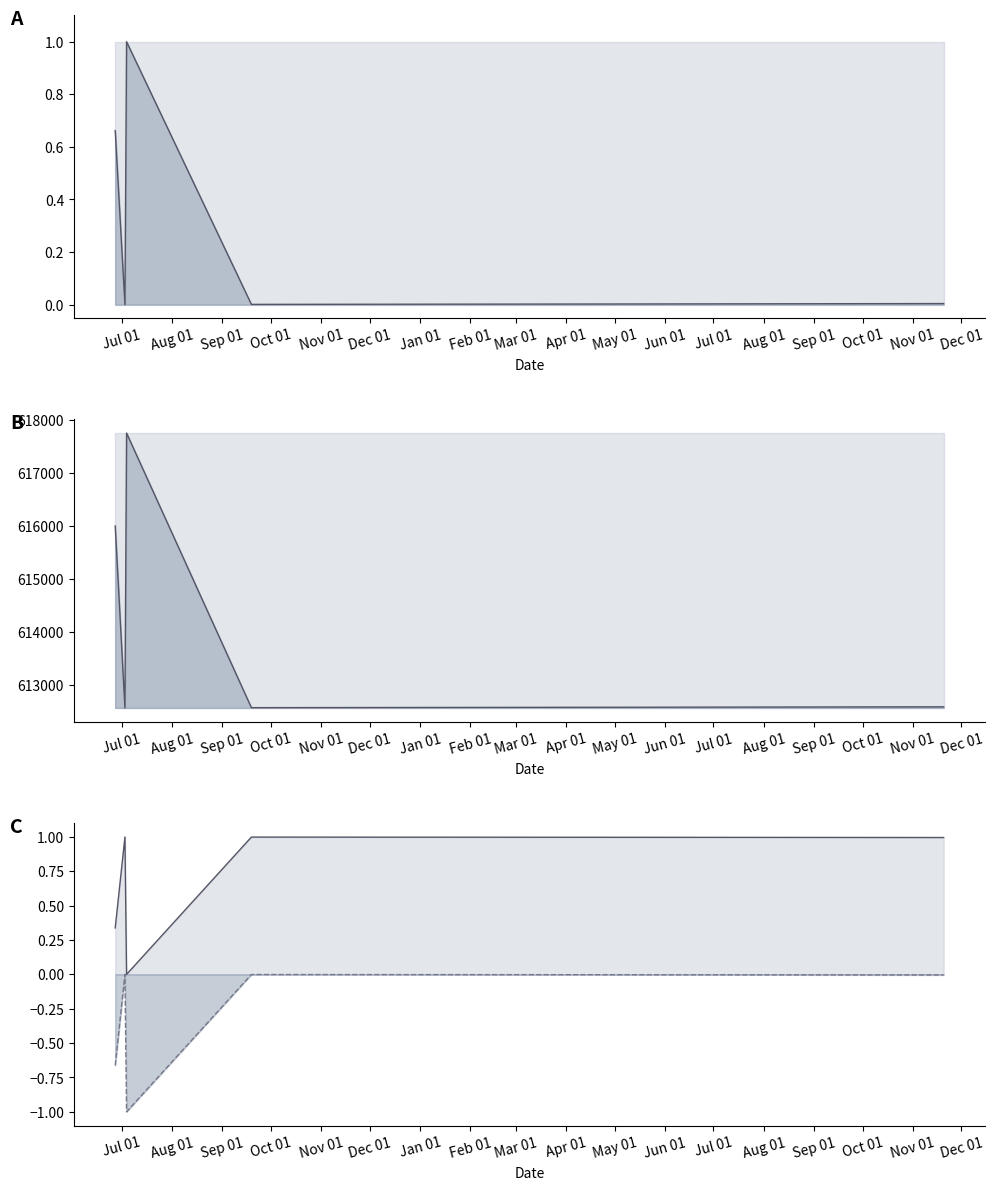

What is the label of the 3rd point from the right?

Oct 01